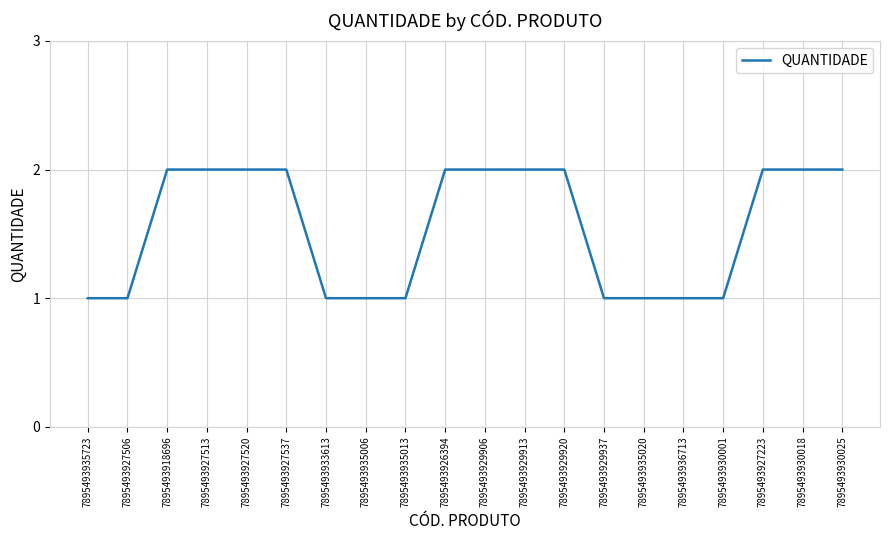

How many values are below 2?

9